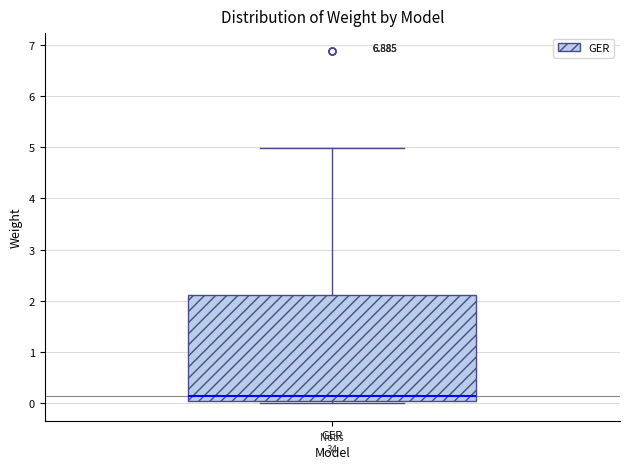

Where does the upper whisker of the box for GER end on the y-axis? The values are not printed on the chart, so give them approximately, as read against the axis.

5.0